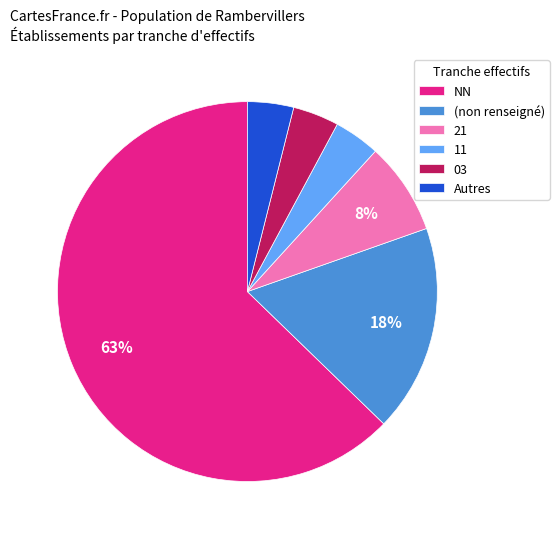

To the nearest percent, what is the average slice percentage?

17%